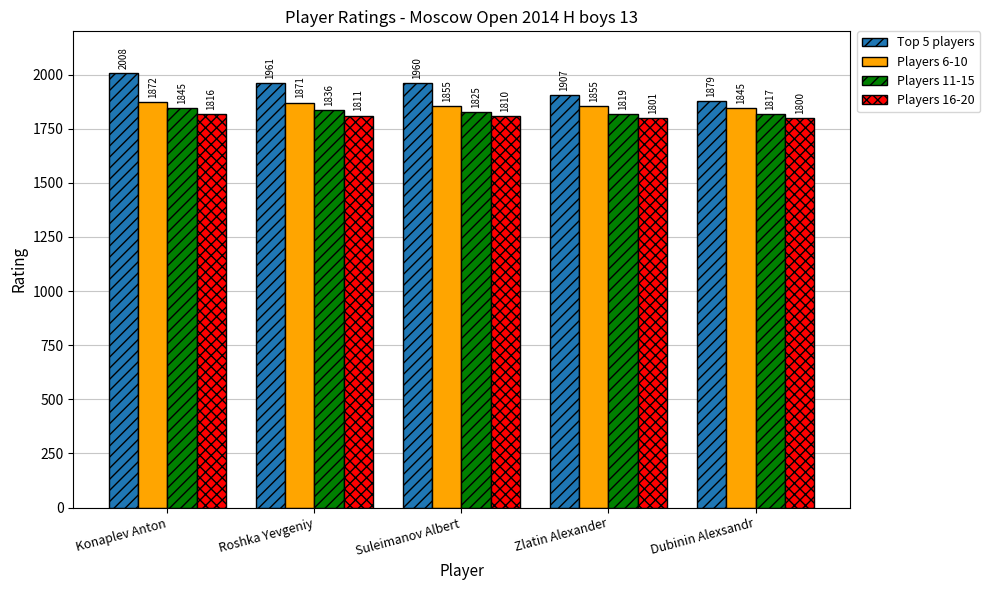

What value does the Players 11-15 series have at Dubinin Alexsandr?

1817